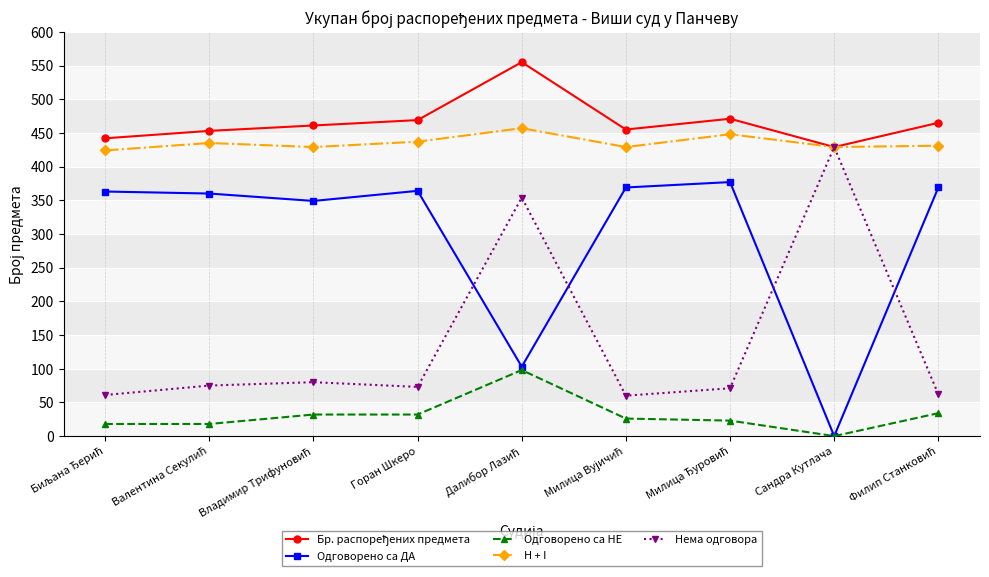

What is the difference between the highest and lowest values at Горан Шкеро?

437